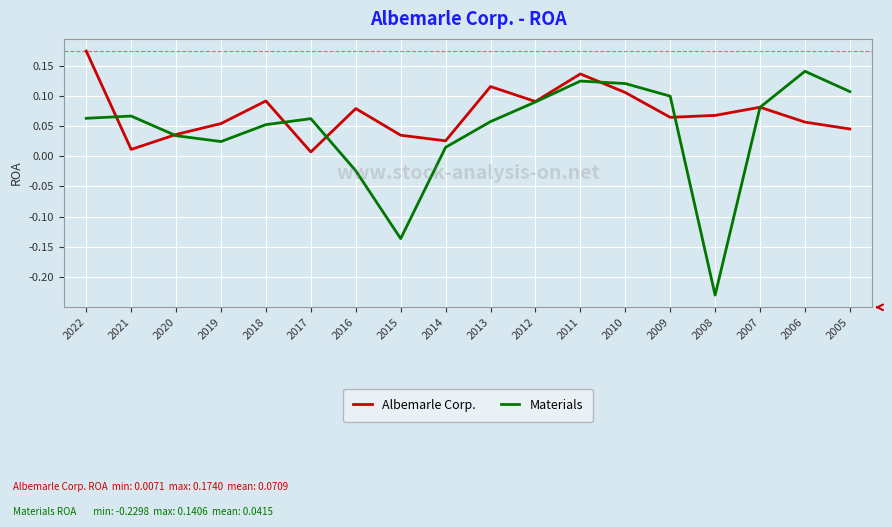

Which label corresponds to the smallest value in the chart?

2008